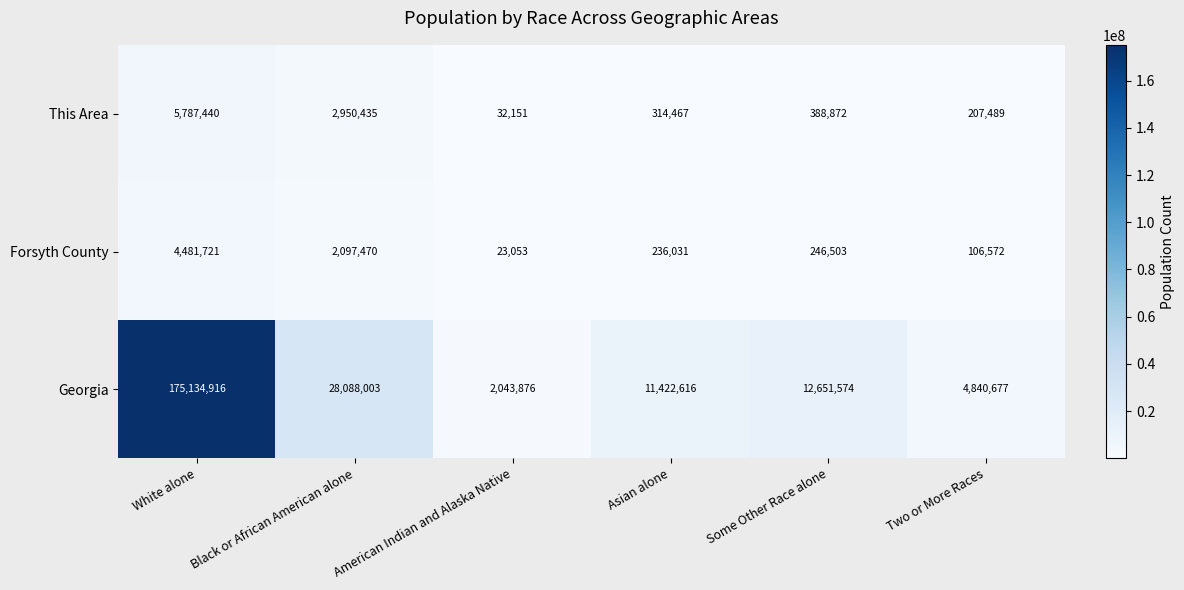

Where is Forsyth County nearest to the value 2252387?

Black or African American alone